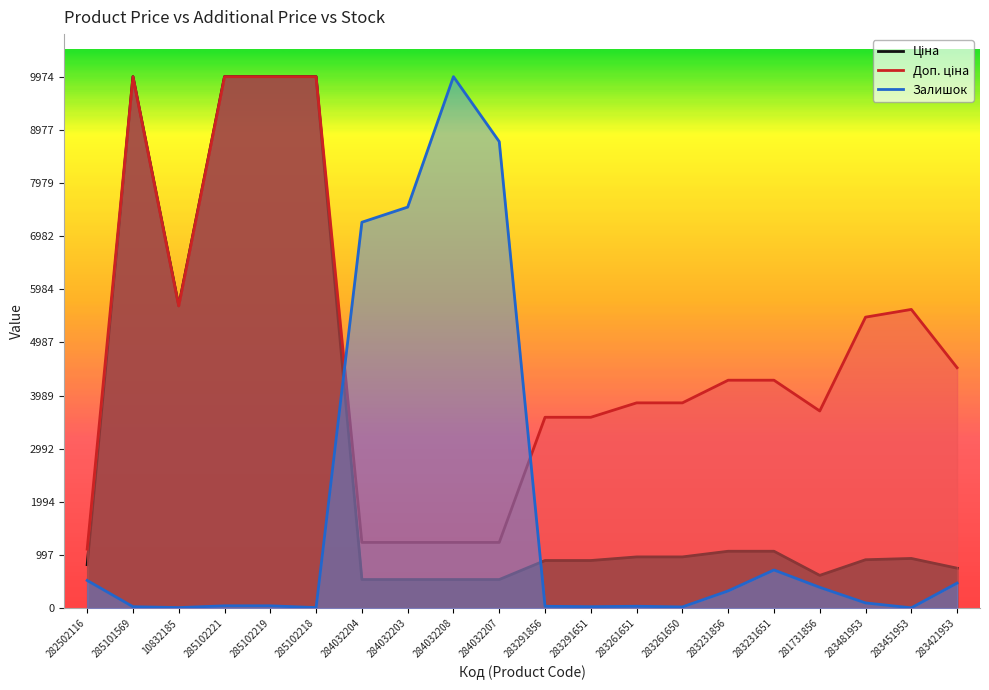

Which series has the largest range (max minus min)?

Залишок